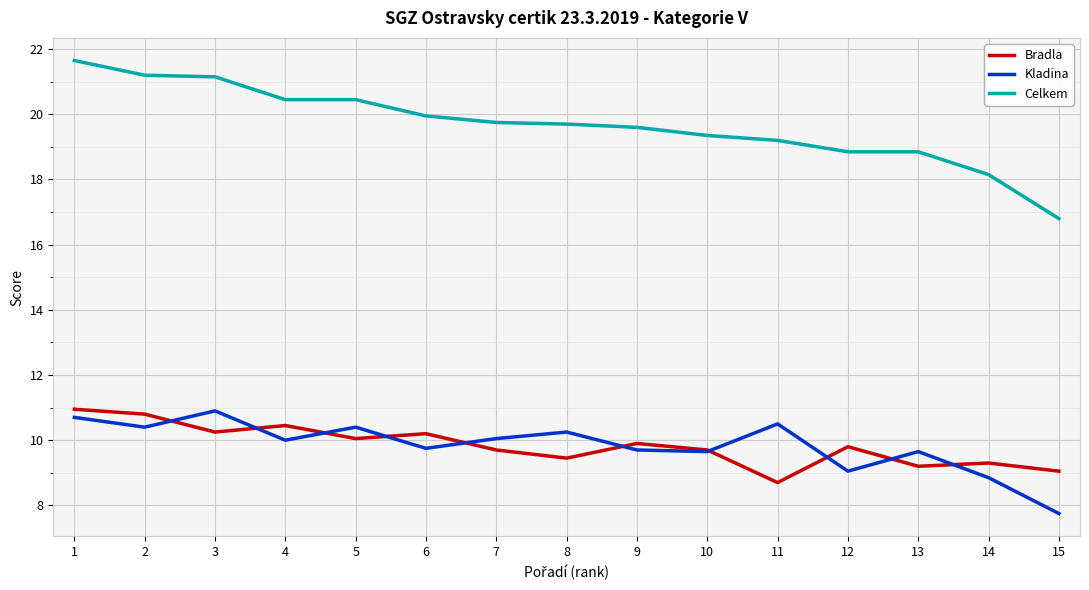

True or false: Bradla and Kladina intersect in this chart.

True